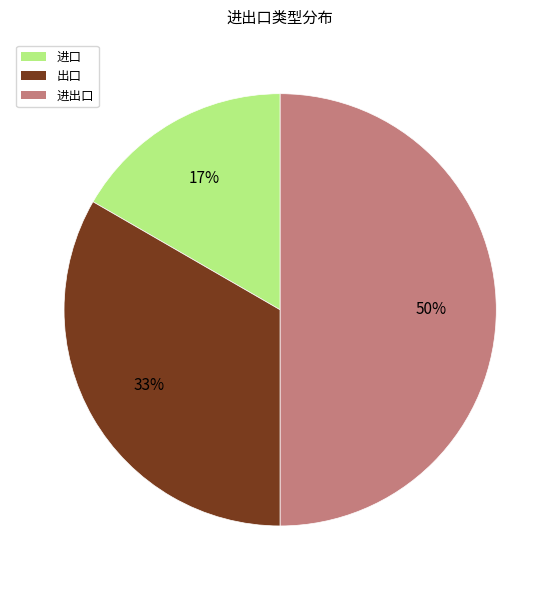

Rank the categories by value from lowest to highest.

进口, 出口, 进出口